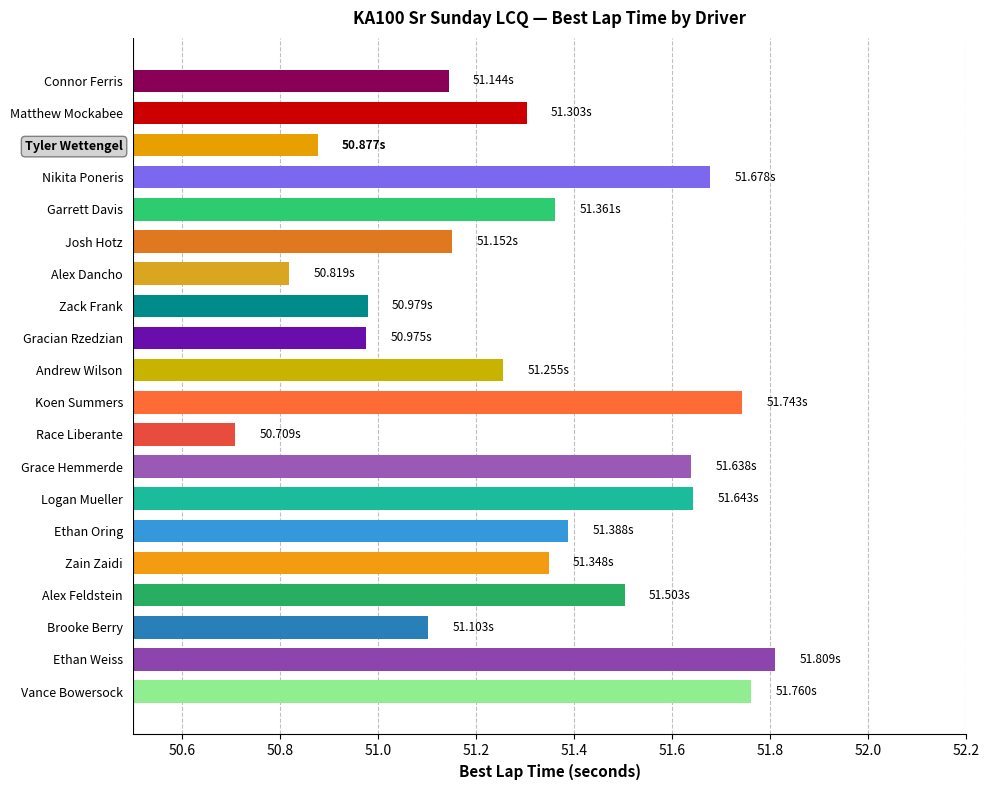

How many data points are less than 51?

5